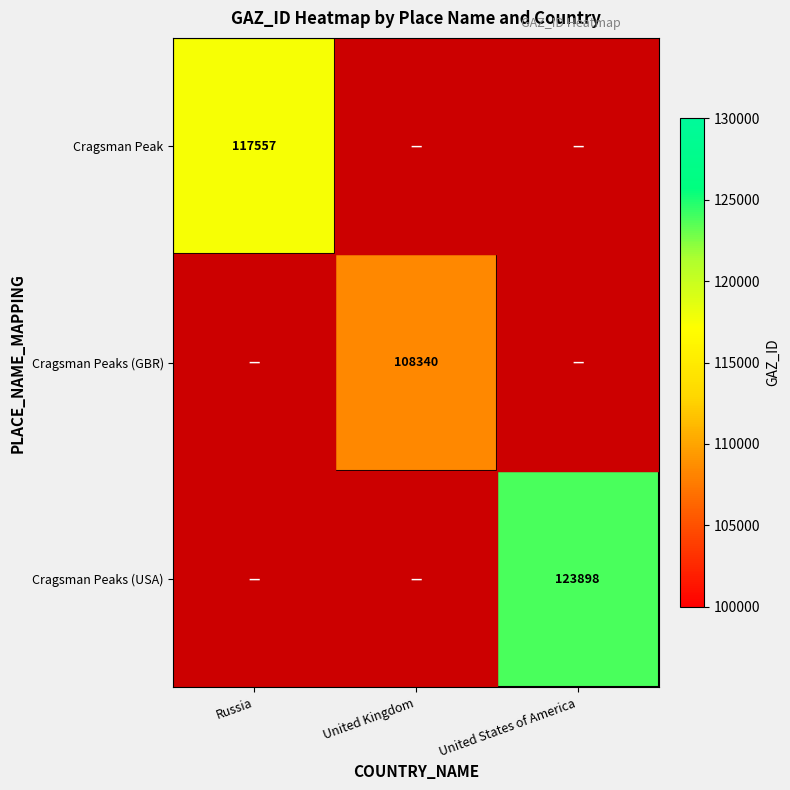

Is it true that Cragsman Peaks (USA) equals 123898 at United States of America?

True